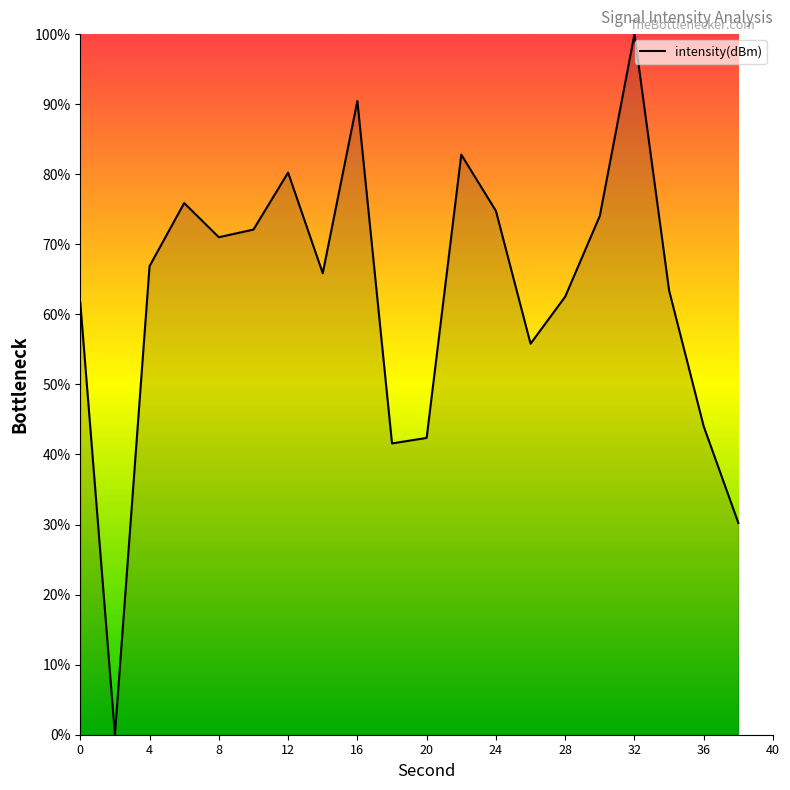

What is the maximum value shown in the chart?

100.0